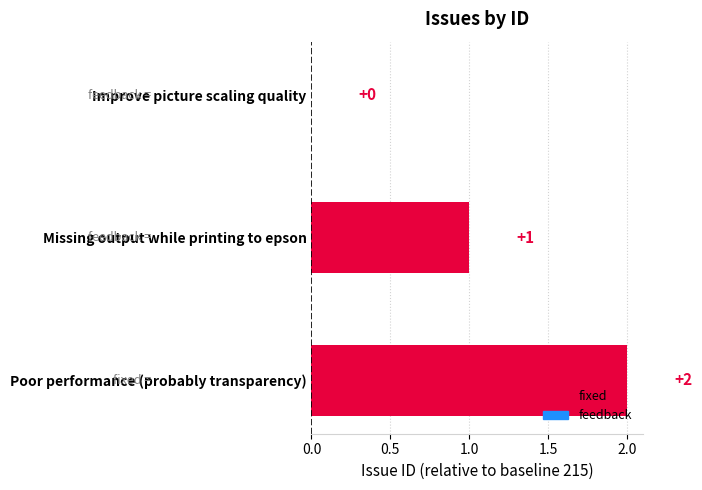

Is it true that the value at Poor performance (probably transparency) is 2?

True